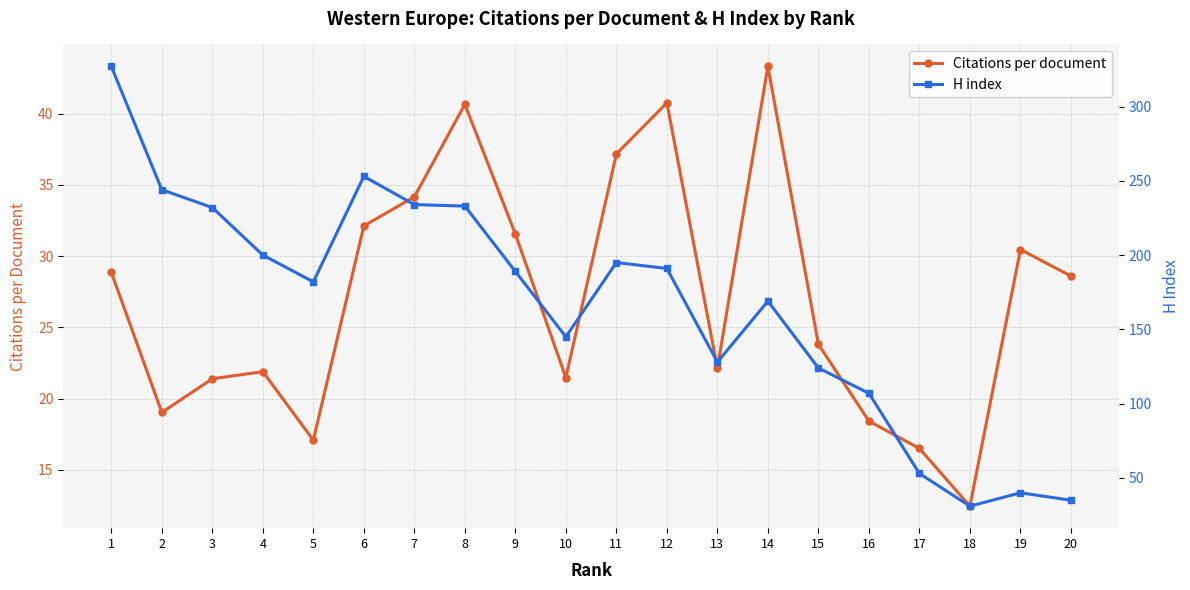

At how many categories does at least one series exceed 322?

1